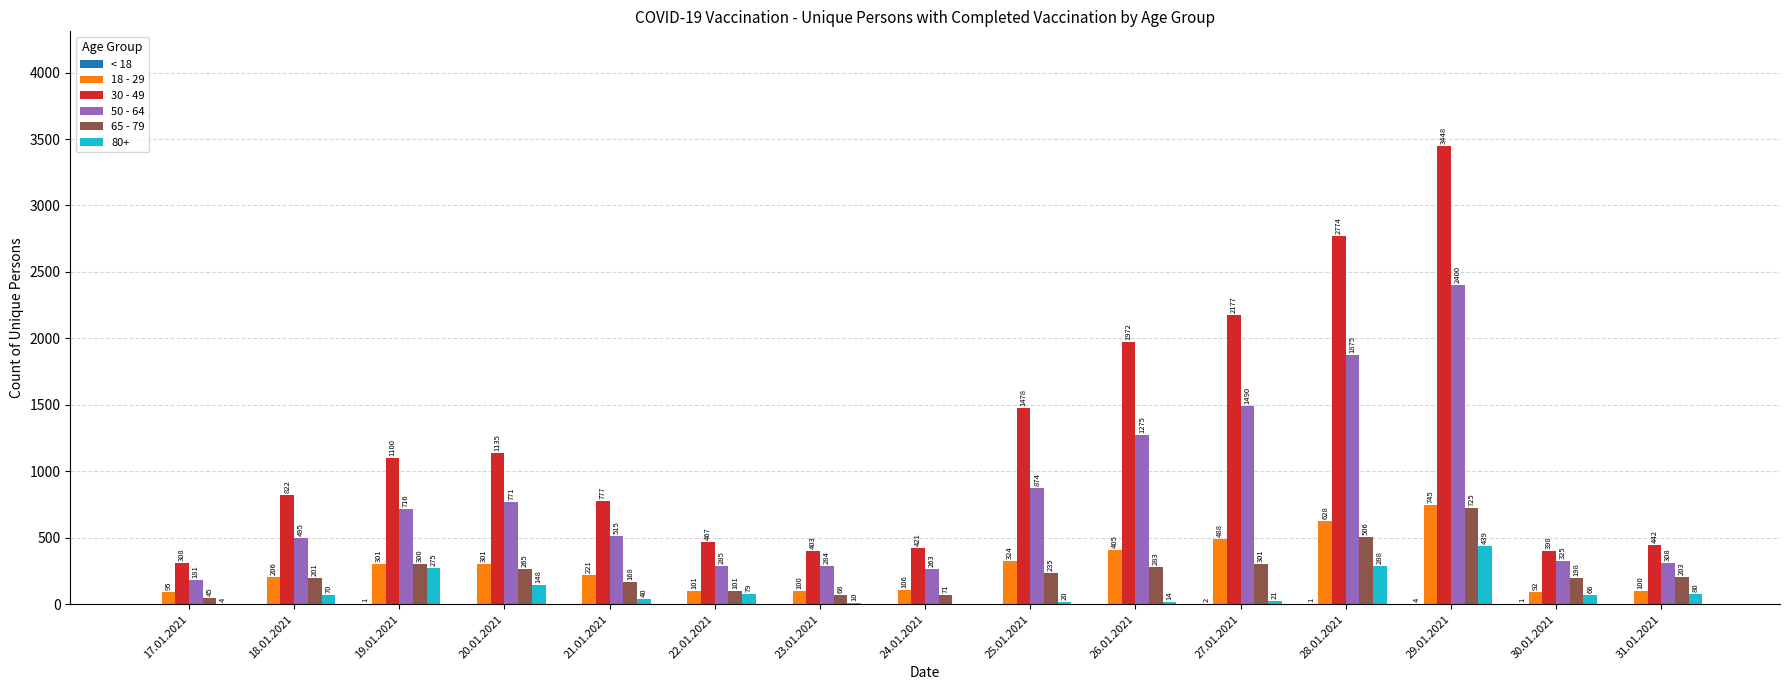

Is it true that 30 - 49 equals 247 at 21.01.2021?

False